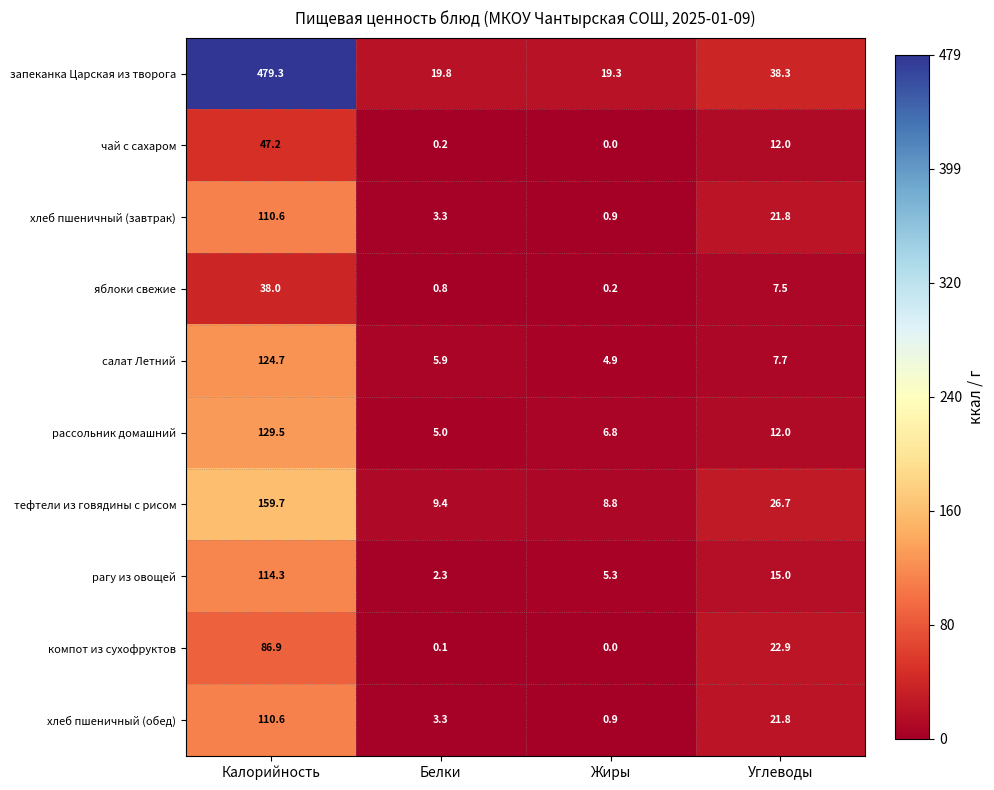

List the labels in order of рагу из овощей value, largest first.

Калорийность, Углеводы, Жиры, Белки